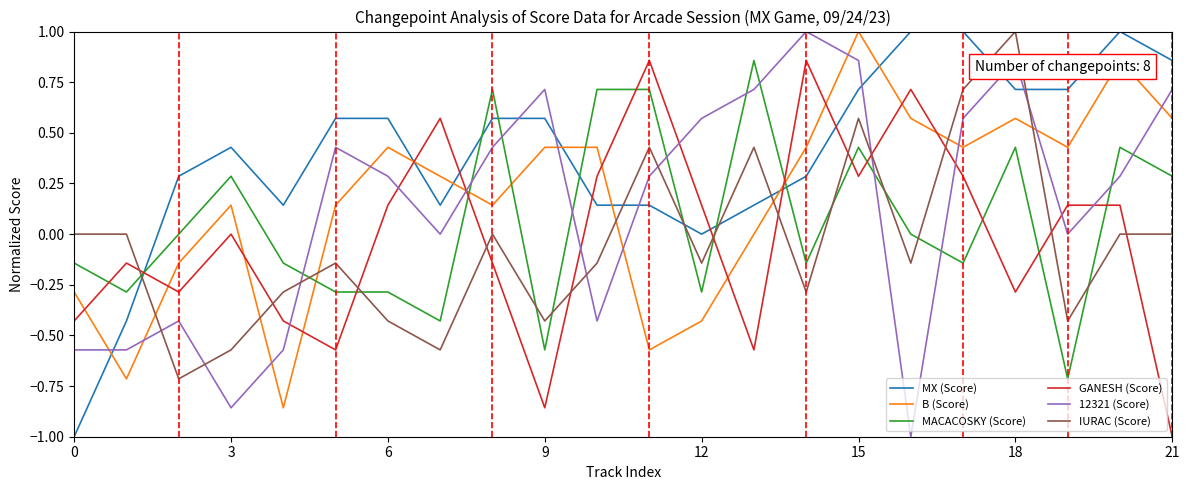

What is the difference between the maximum and minimum values in the MACACOSKY (Score) series?

1.6